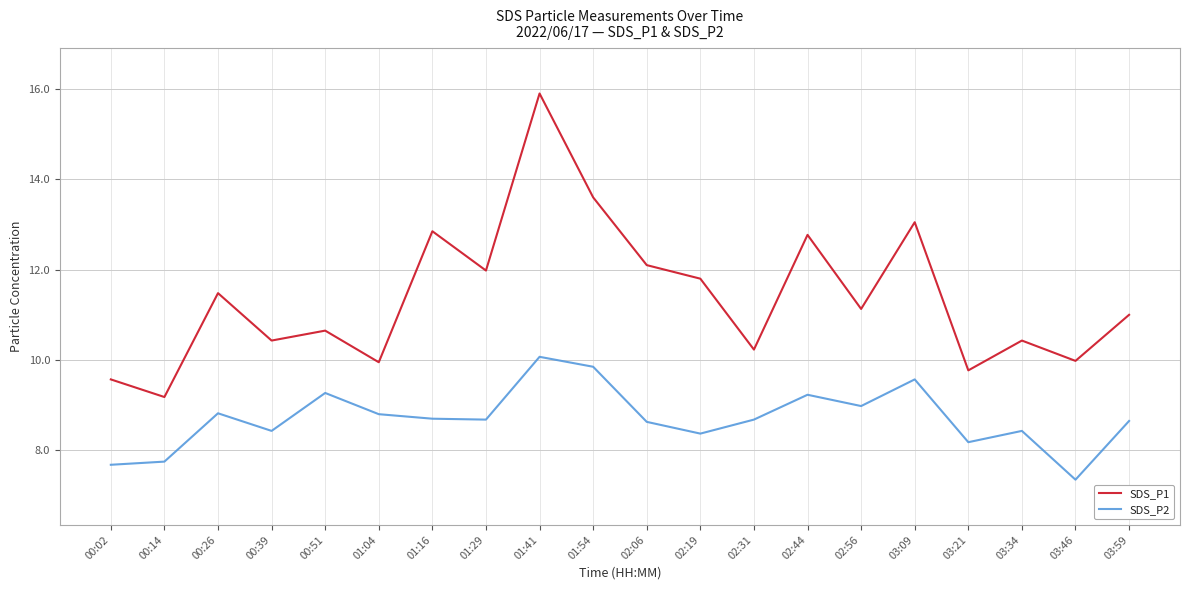

What is the highest value of the SDS_P1 series?

15.9